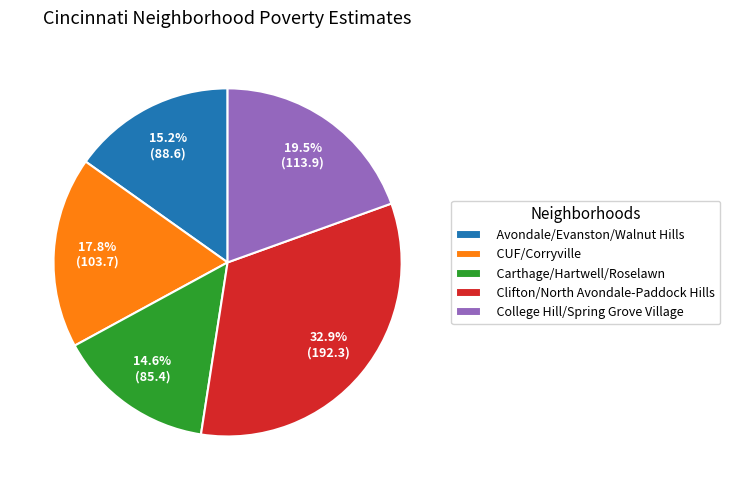

How many segments does this pie chart have?

5